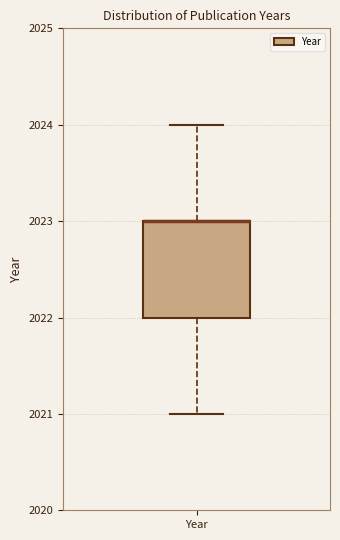

Read this box plot against the y-axis: the position of the median line, the range covered by the box, and the ends of both whiskers. The values are not printed on the chart, so give them approximately, as read against the axis.

median 2023 (drawn on the box's upper edge), box 2022 to 2023, whiskers 2021 to 2024